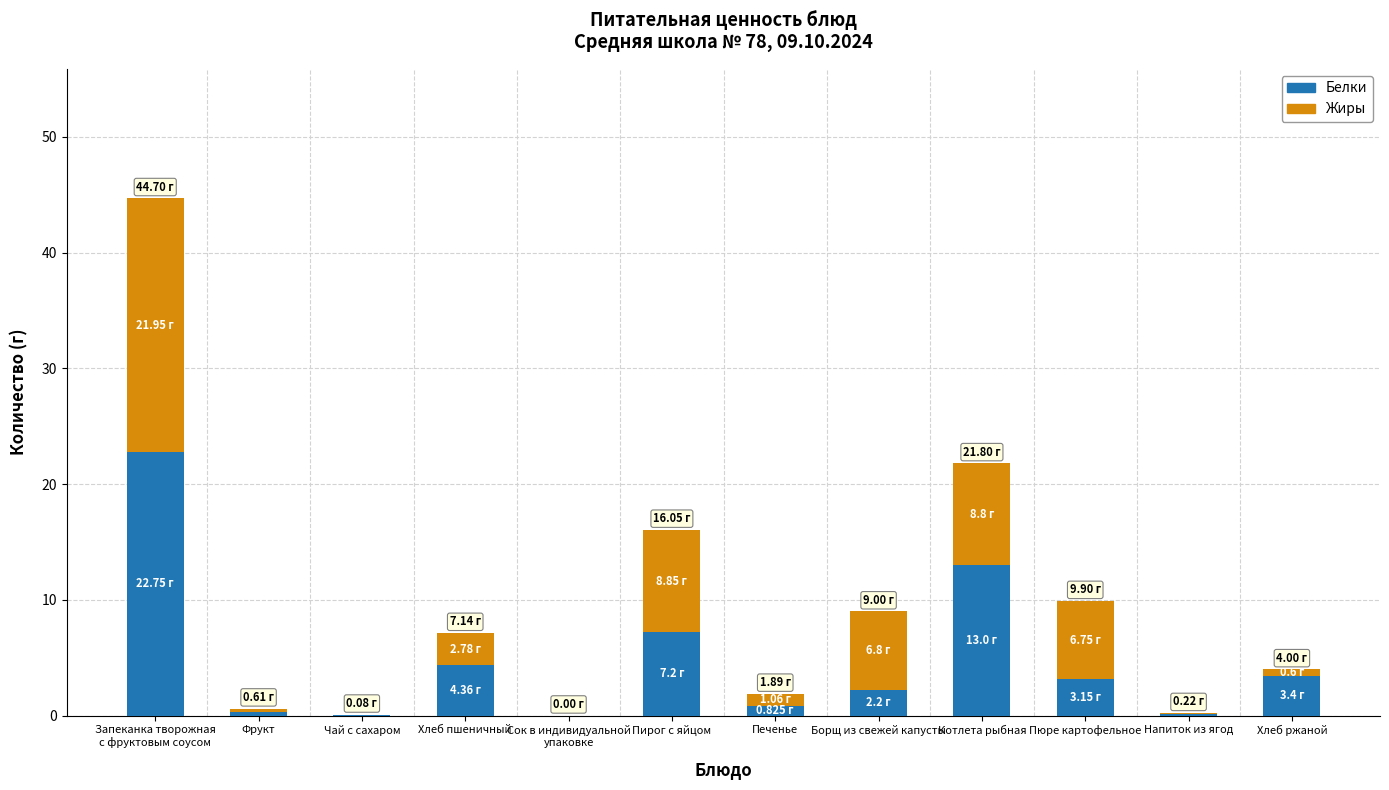

What is the total value across all series at Хлеб пшеничный?

7.1